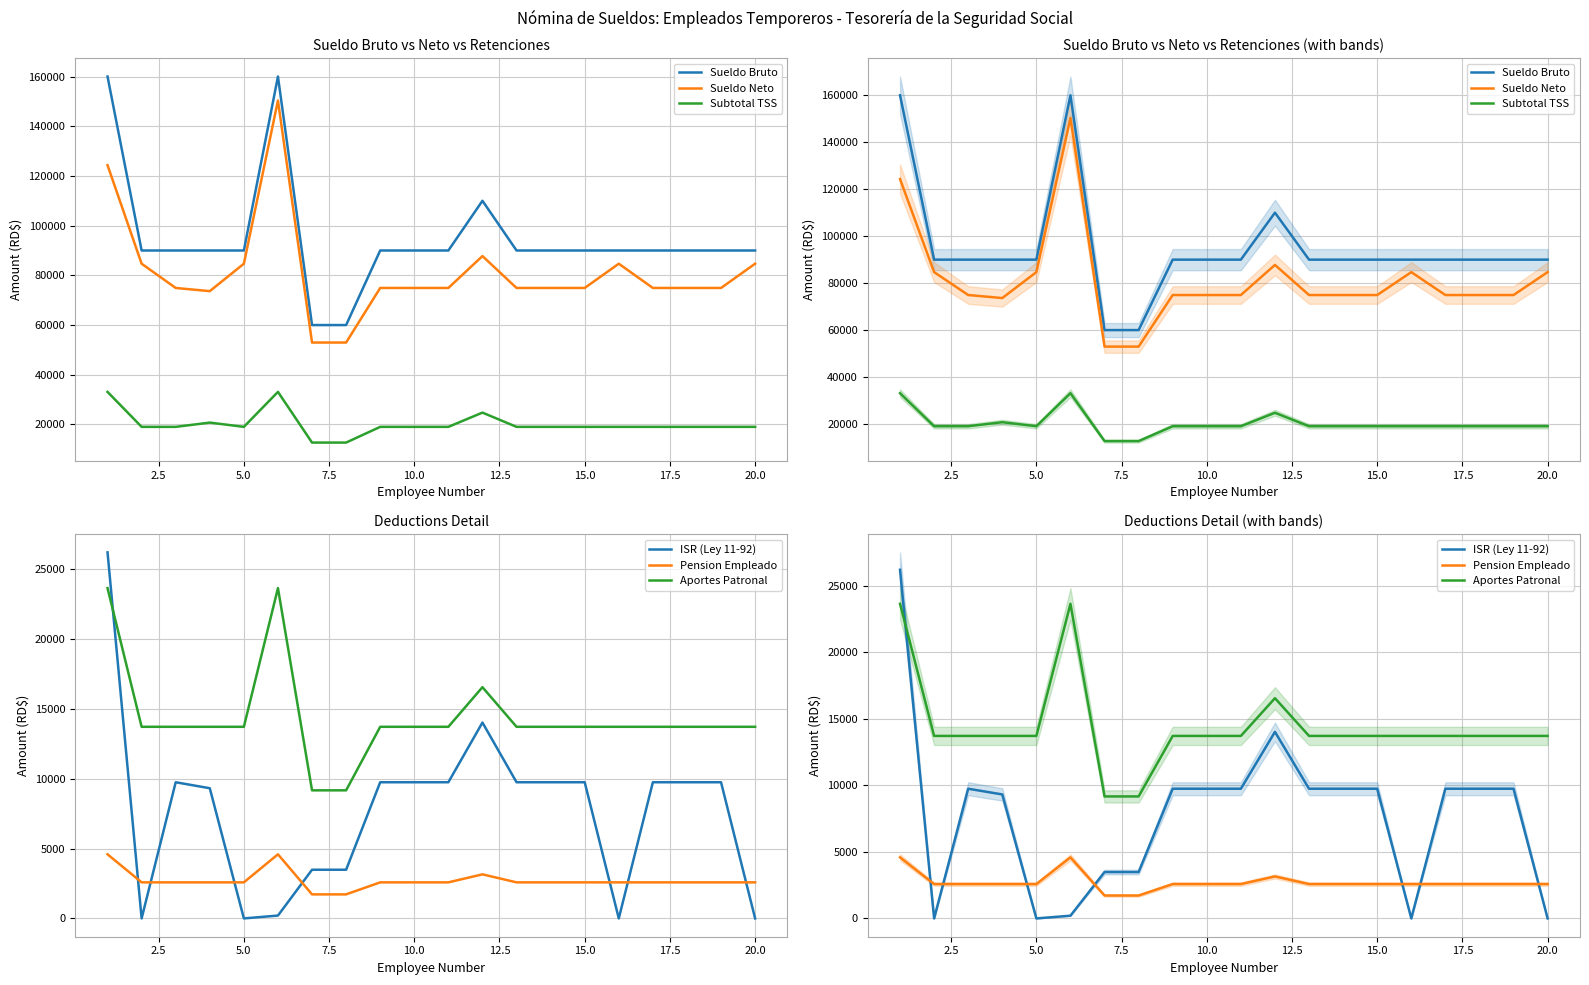

In Sueldo Bruto, how many points are higher than both neighbors (excluding endpoints)?

2